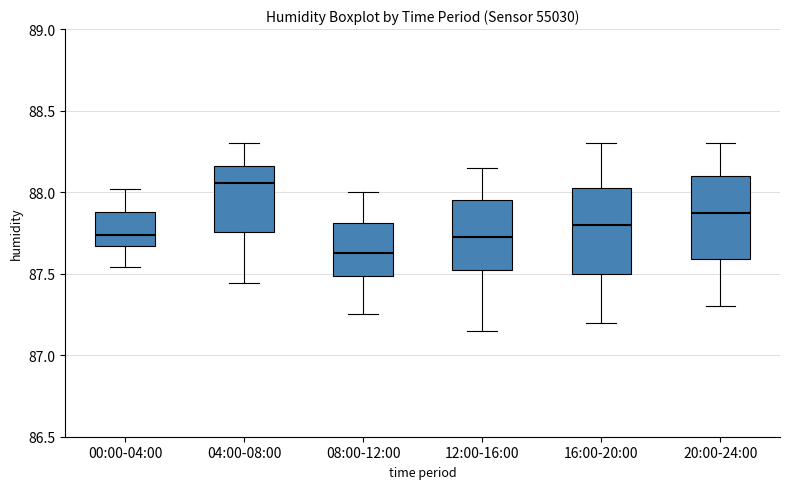

Which box's median line is the highest?

04:00-08:00